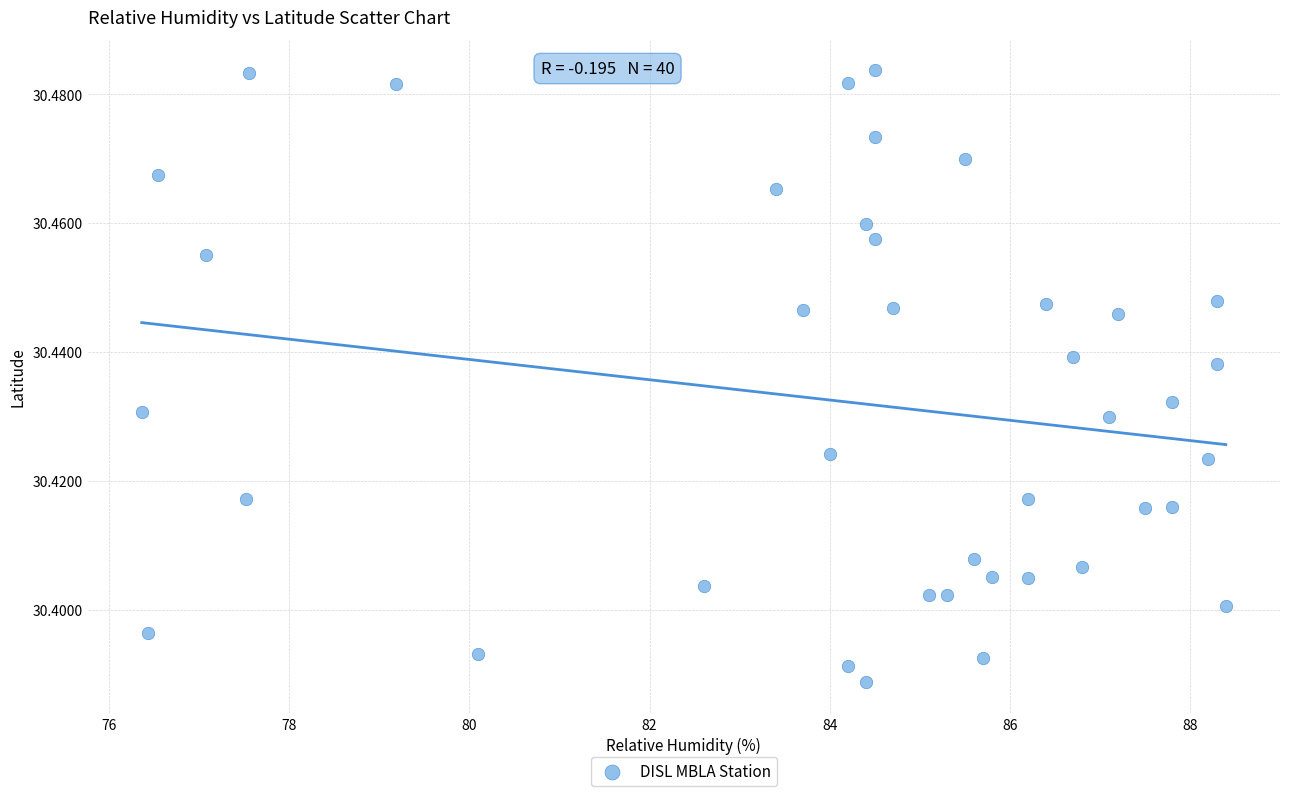

What is the range of X values (max minus min)?

12.0